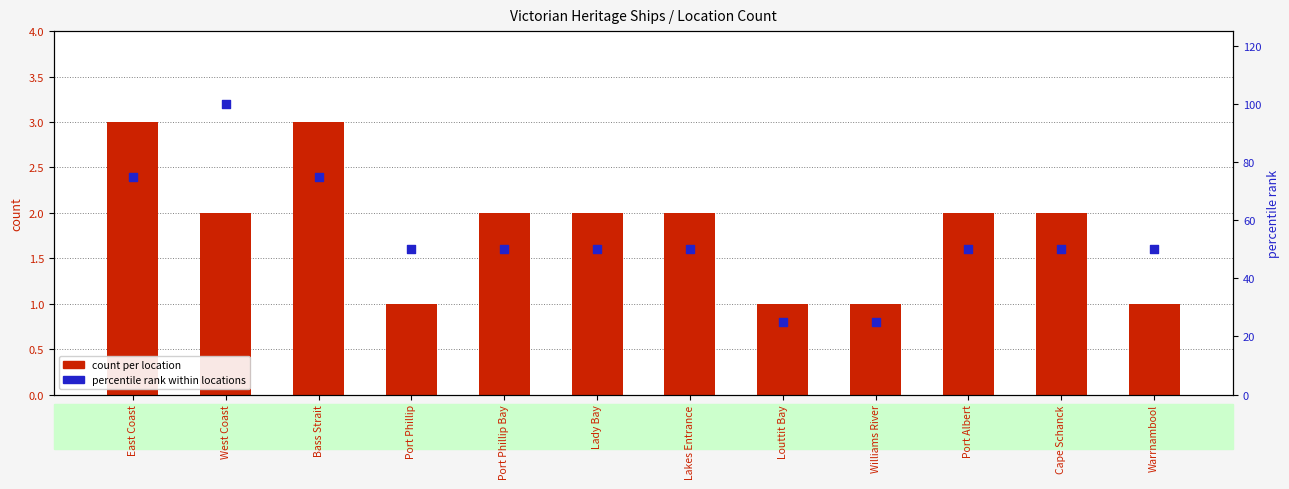

Which series has the widest spread of Y values?

percentile rank within locations